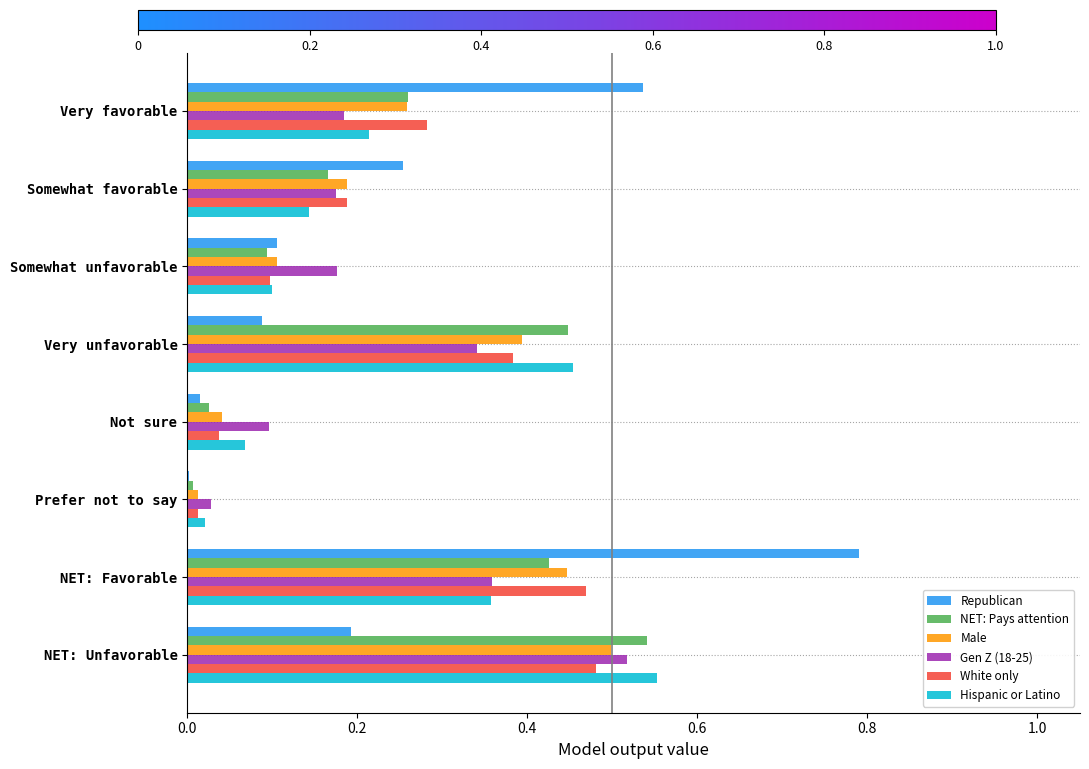

What is the sum of all Male values?

1.9